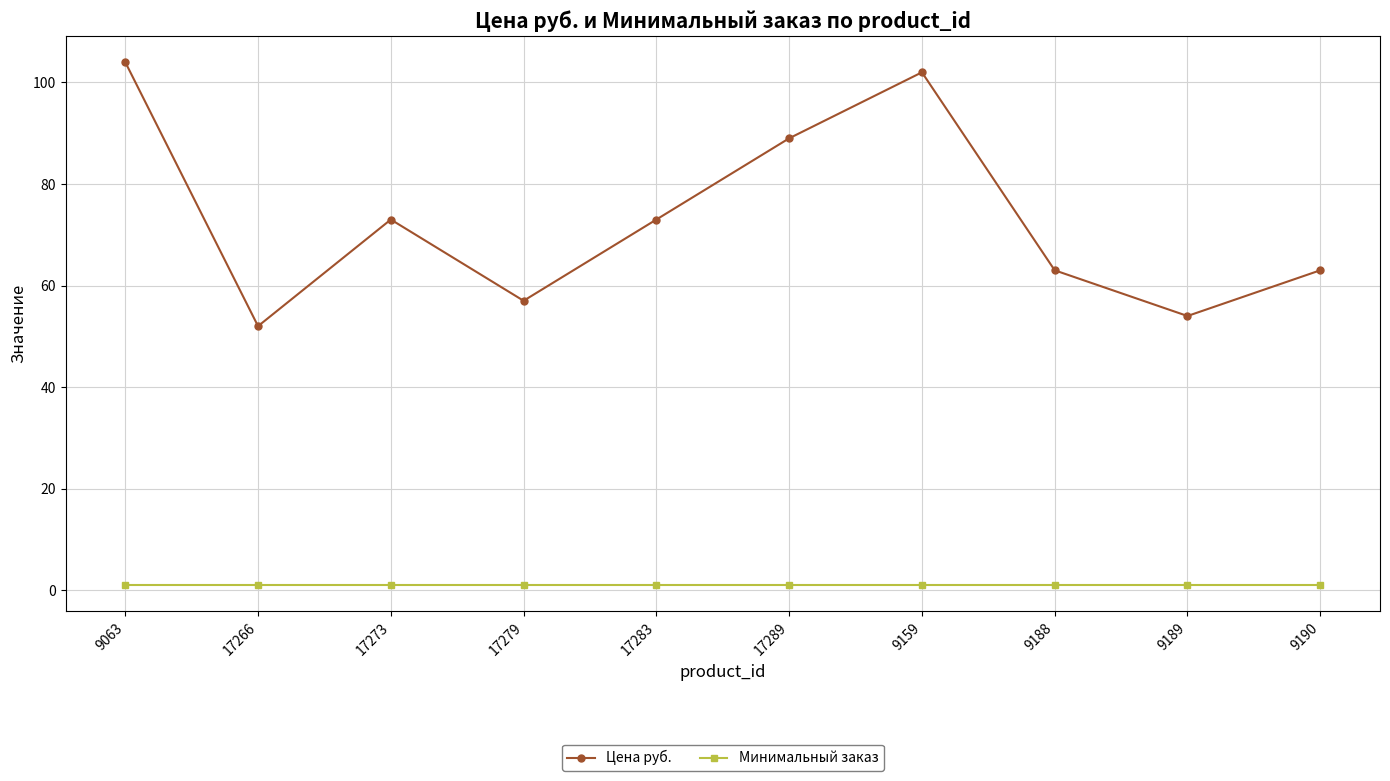

Is it true that Цена руб. equals 29 at 17279?

False